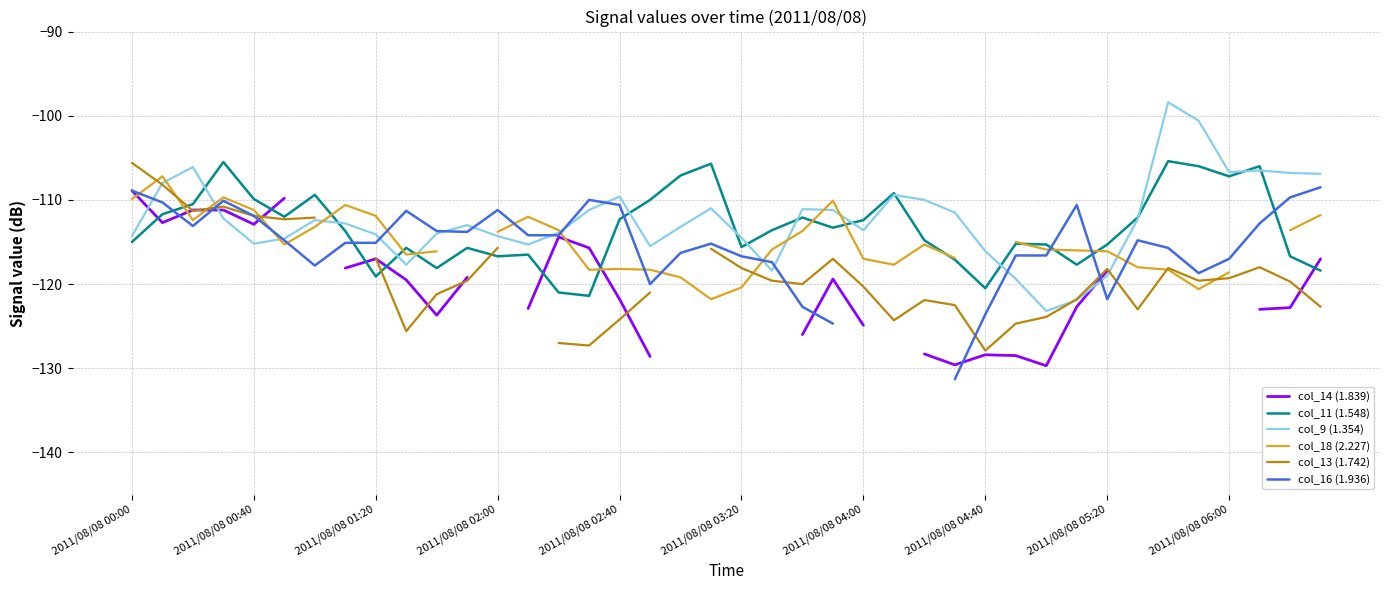

What is the minimum value for col_9 (1.354)?

-123.2